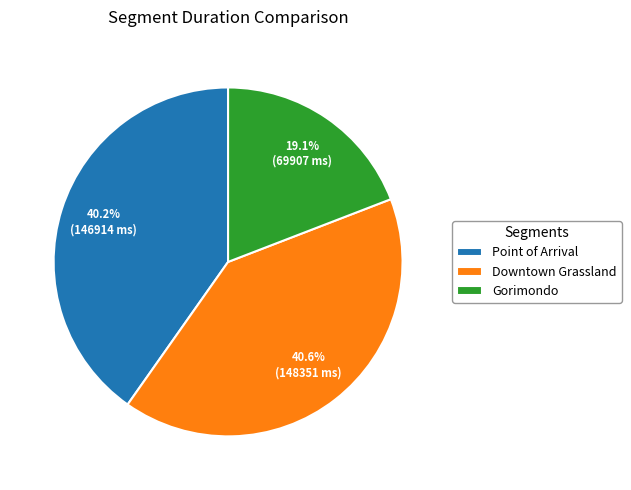

What is the smallest slice in the pie chart?

Gorimondo